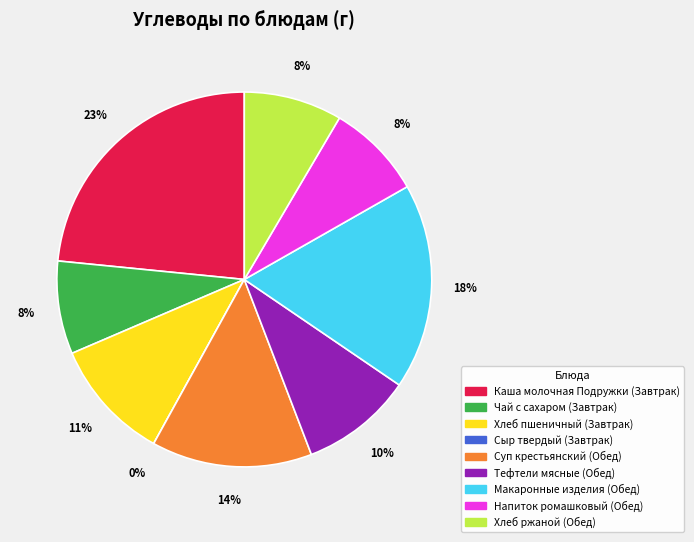

How many slices are in this pie chart?

9